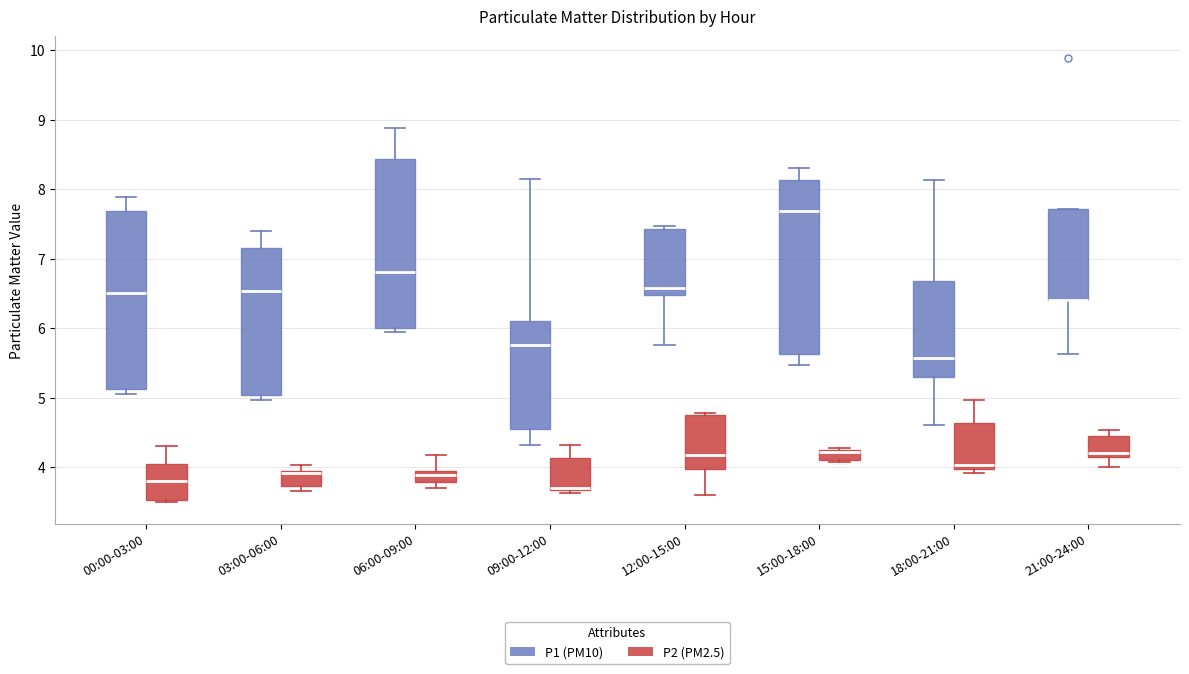

Reading left to right, transcribe this box plot: for each box, give where its median line is, the range the box spans, and where its two whiskers end, as read against the y-axis. The values are not printed on the chart, so give them approximately, as read against the axis.

00:00-03:00 (P1 (PM10)): median 6.5, box 5.1 to 7.7, whiskers 5.1 (just below the box's lower edge) to 7.9
00:00-03:00 (P2 (PM2.5)): median 3.8, box 3.5 to 4.1, whiskers 3.5 to 4.3
03:00-06:00 (P1 (PM10)): median 6.5, box 5.0 to 7.2, whiskers 5.0 (just below the box's lower edge) to 7.4
03:00-06:00 (P2 (PM2.5)): median 3.9, box 3.7 to 4.0, whiskers 3.7 (just below the box's lower edge) to 4.0 (just above the box's upper edge)
06:00-09:00 (P1 (PM10)): median 6.8, box 6.0 to 8.4, whiskers 6.0 (just below the box's lower edge) to 8.9
06:00-09:00 (P2 (PM2.5)): median 3.9, box 3.8 to 4.0, whiskers 3.7 to 4.2
09:00-12:00 (P1 (PM10)): median 5.8, box 4.6 to 6.1, whiskers 4.3 to 8.2
09:00-12:00 (P2 (PM2.5)): median 3.7 (just above the box's lower edge), box 3.7 to 4.1, whiskers 3.6 to 4.3
12:00-15:00 (P1 (PM10)): median 6.6, box 6.5 to 7.4, whiskers 5.8 to 7.5
12:00-15:00 (P2 (PM2.5)): median 4.2, box 4.0 to 4.8, whiskers 3.6 to 4.8 (just above the box's upper edge)
15:00-18:00 (P1 (PM10)): median 7.7, box 5.6 to 8.1, whiskers 5.5 to 8.3
15:00-18:00 (P2 (PM2.5)): median 4.2, box 4.1 to 4.3, whiskers 4.1 to 4.3 (just above the box's upper edge)
18:00-21:00 (P1 (PM10)): median 5.6, box 5.3 to 6.7, whiskers 4.6 to 8.1
18:00-21:00 (P2 (PM2.5)): median 4.0 (just above the box's lower edge), box 4.0 to 4.6, whiskers 3.9 to 5.0
21:00-24:00 (P1 (PM10)): median 6.4 (drawn on the box's lower edge), box 6.4 to 7.7, whiskers 5.6 to 7.7
21:00-24:00 (P2 (PM2.5)): median 4.2 (just above the box's lower edge), box 4.2 to 4.5, whiskers 4.0 to 4.5 (just above the box's upper edge)